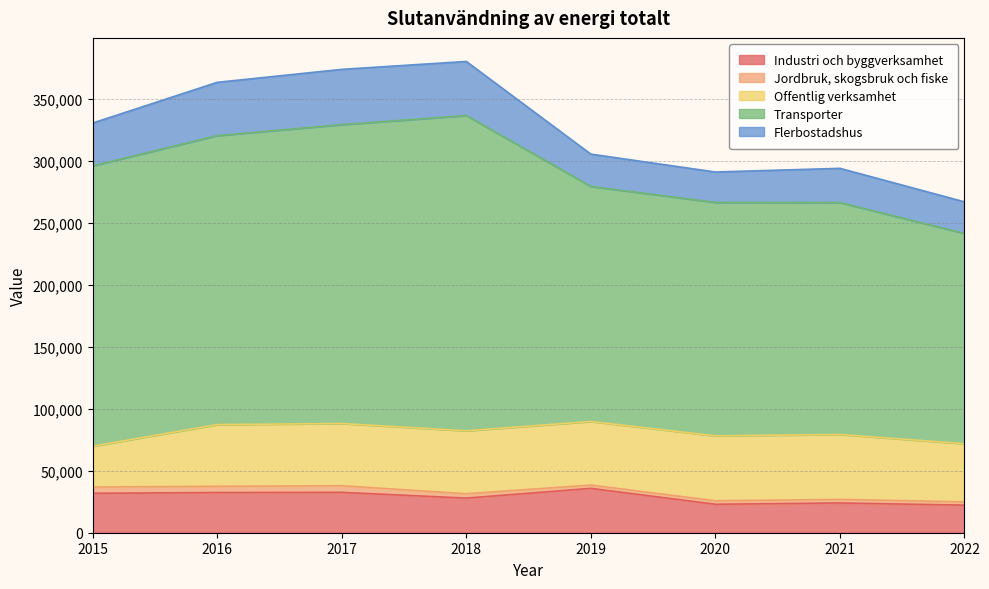

What is the sum of all Transporter values?

1689114.0